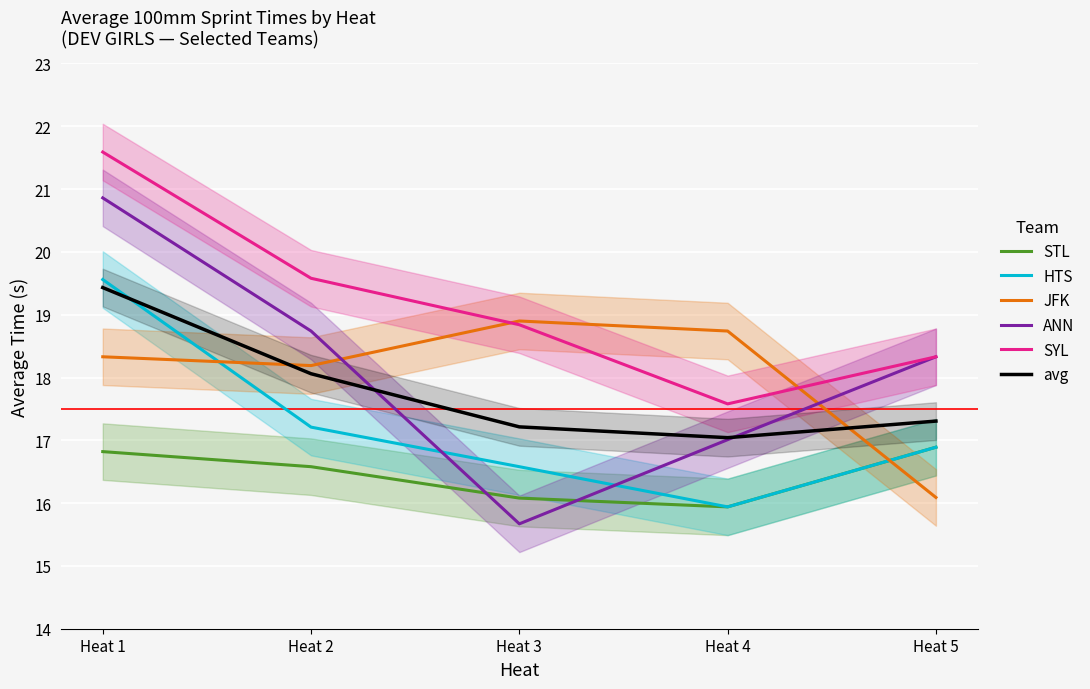

Rank the series by their maximum value, from highest to lowest.

SYL, ANN, HTS, avg, JFK, STL